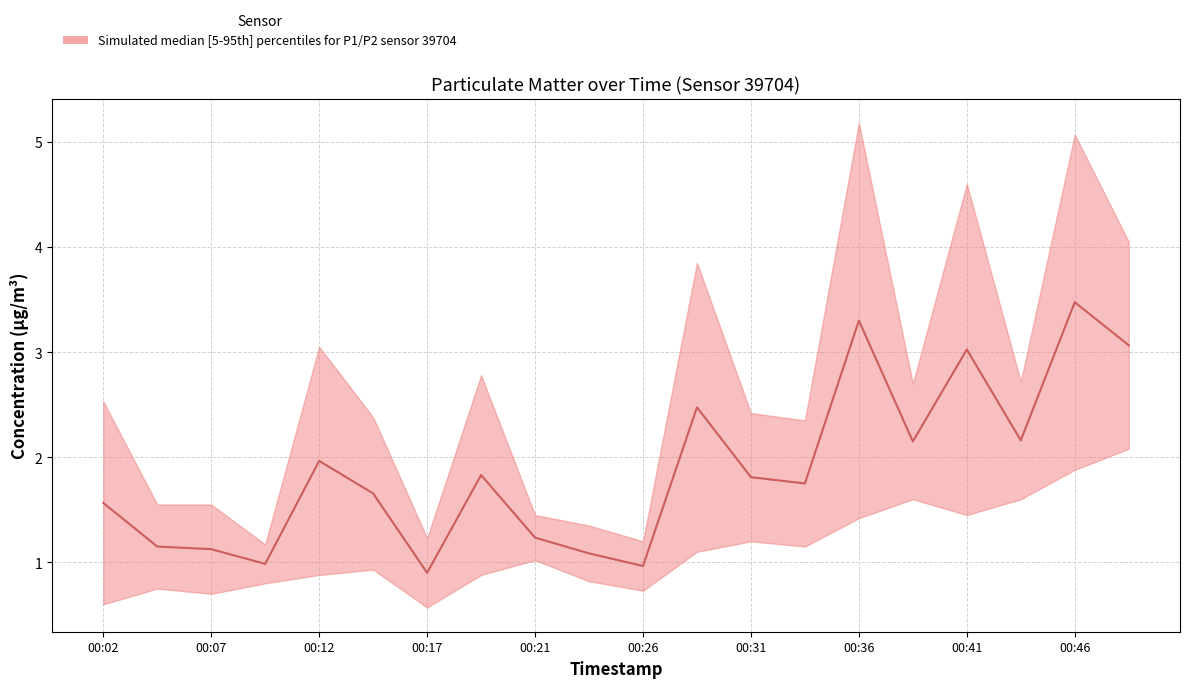

What is the maximum value shown in the chart?

3.5